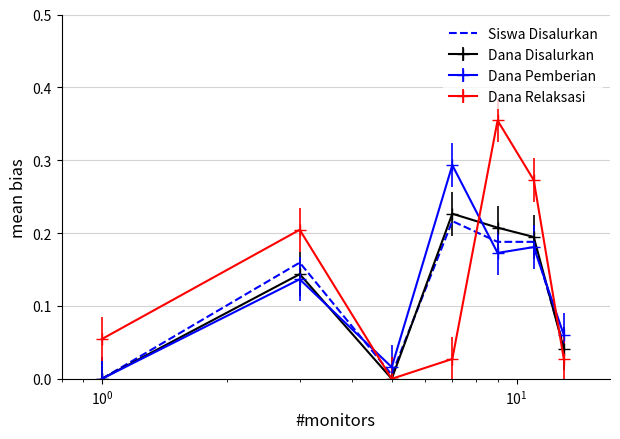

Which series has the largest range (max minus min)?

Dana Relaksasi